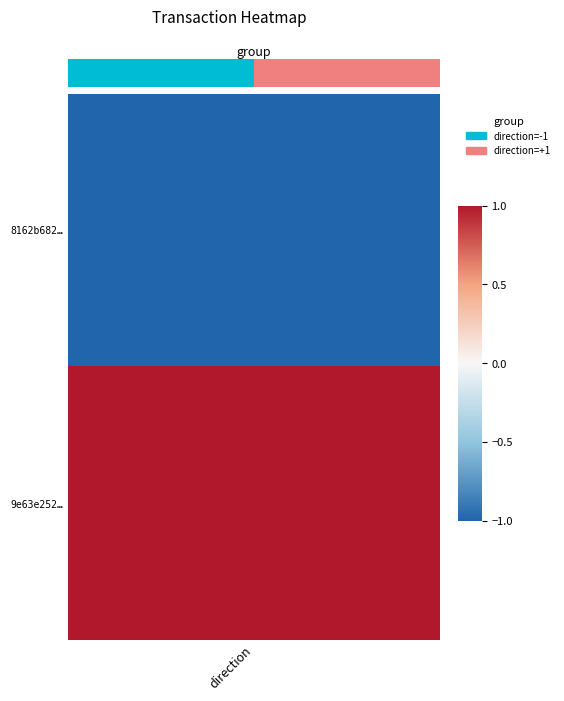

Is it true that the value at direction is -1?

True